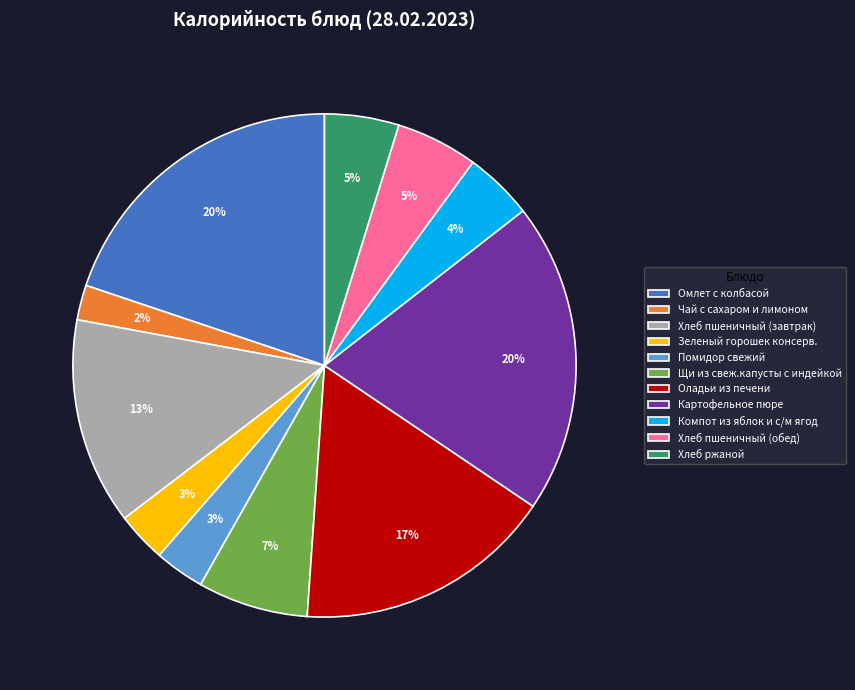

How many slices are in this pie chart?

11